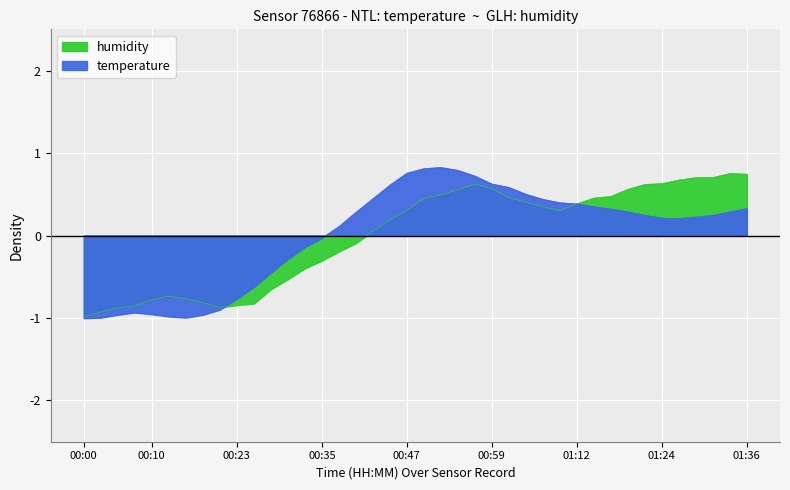

What position from the left is 00:40?

17